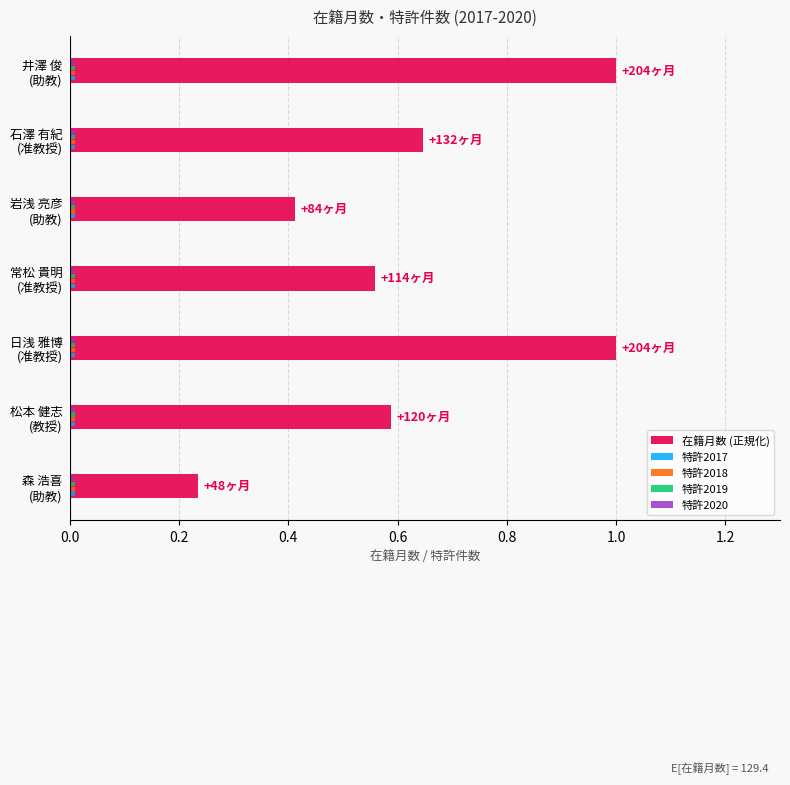

Which series has the largest total across all categories?

在籍月数 (正規化)